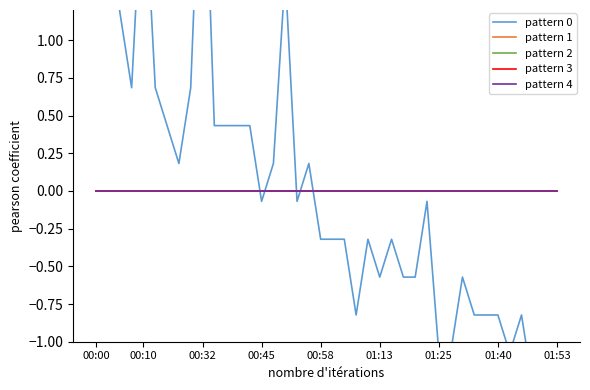

At 00:58, list the series in order from largest to smallest.

pattern 1, pattern 2, pattern 3, pattern 4, pattern 0